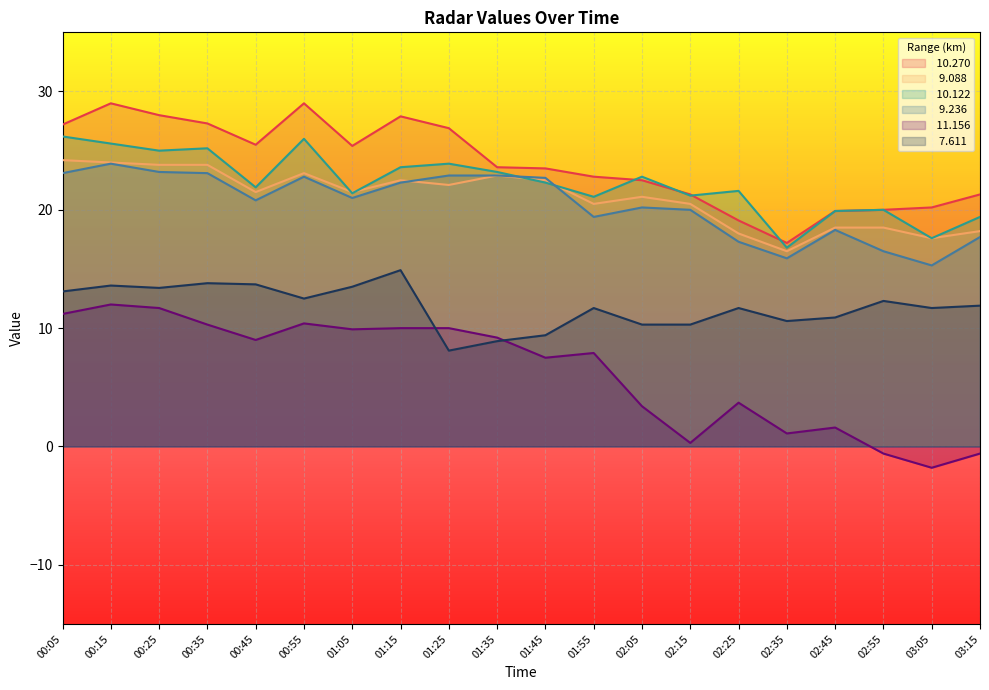

At which category does  10.270 reach its first local valley?

00:45